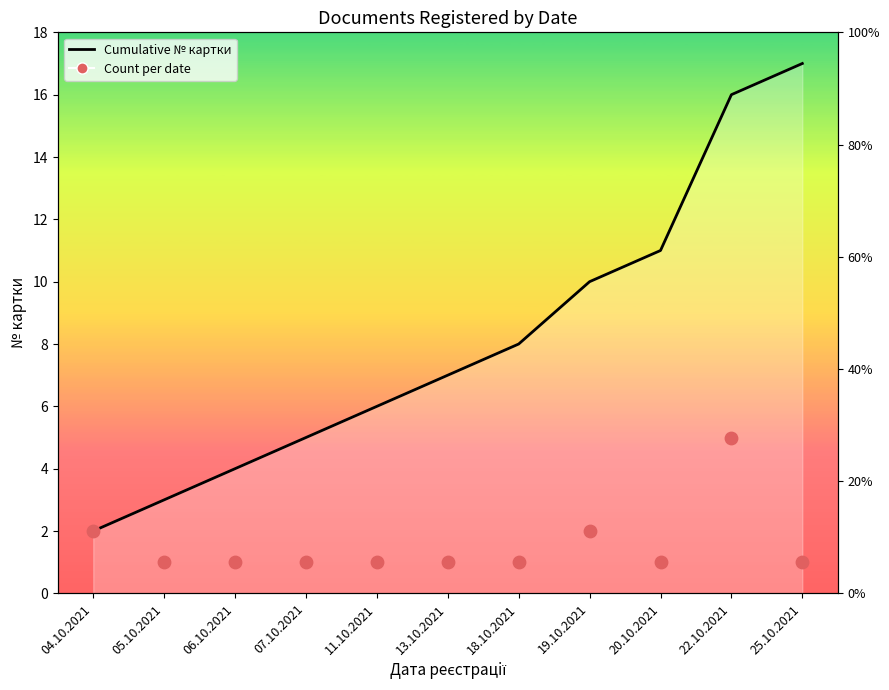

Which series contains the highest Y value?

№ картки cumulative